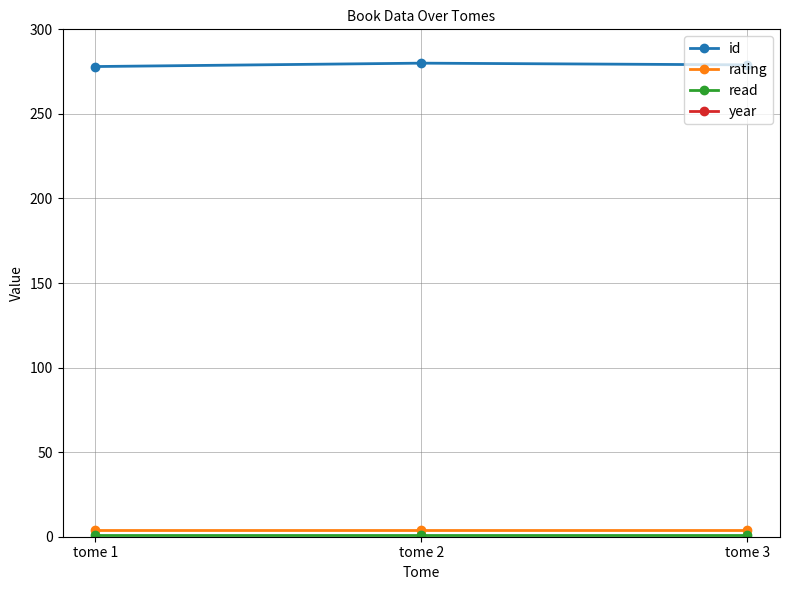

Which series has the widest spread of values?

id